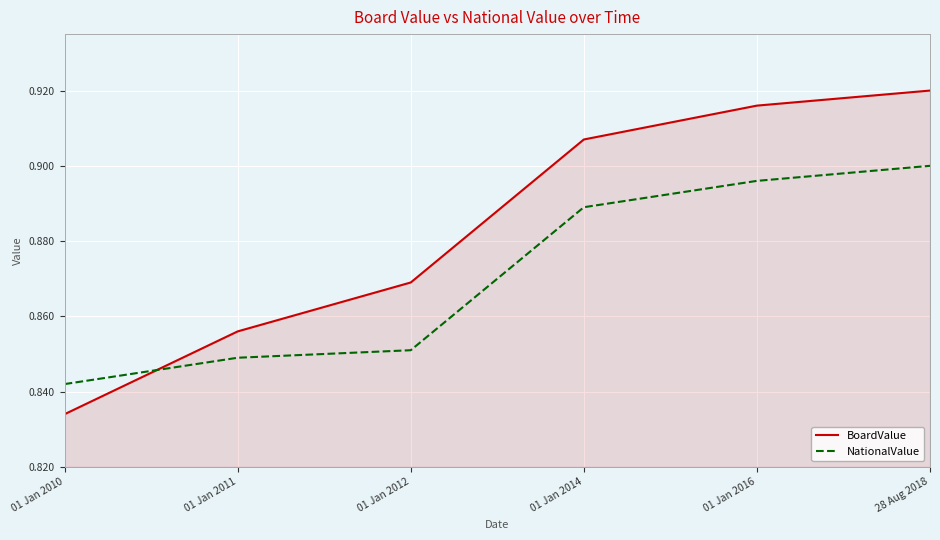

How many categories are shown in the chart?

6